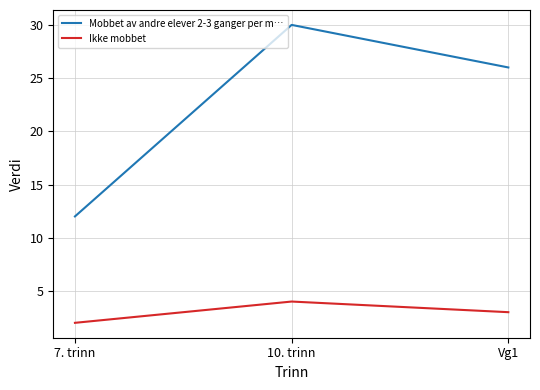

What are all the series names shown in the legend?

Mobbet av andre elever 2-3 ganger per m…, Ikke mobbet